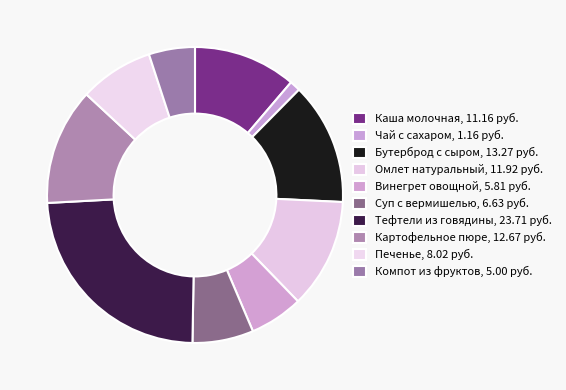

Does any single category account for the majority?

No